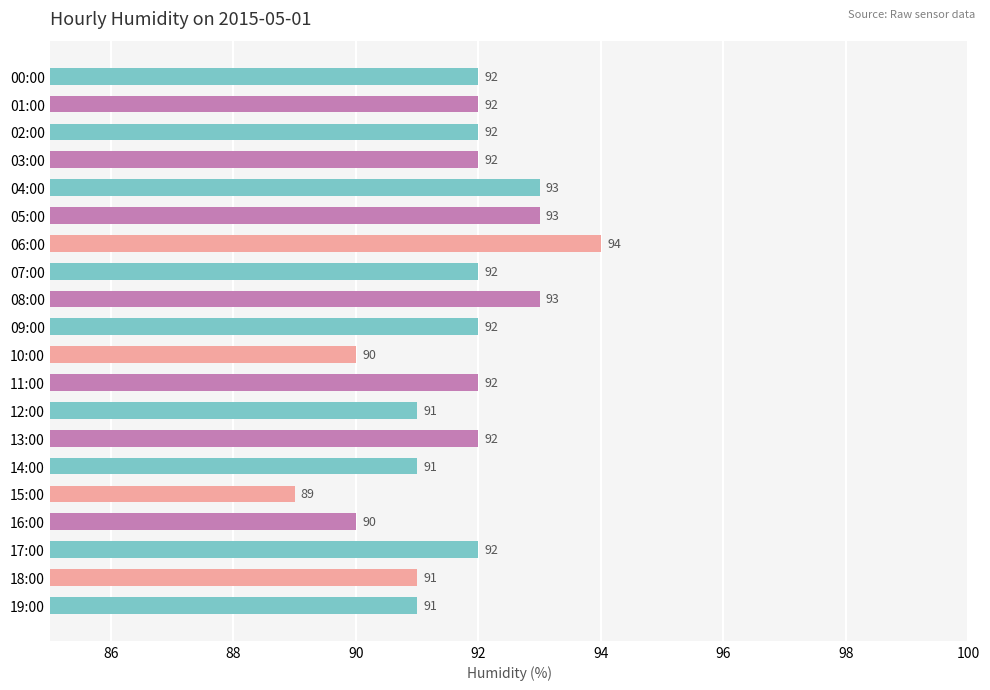

What is the difference between the maximum and second lowest values?

4